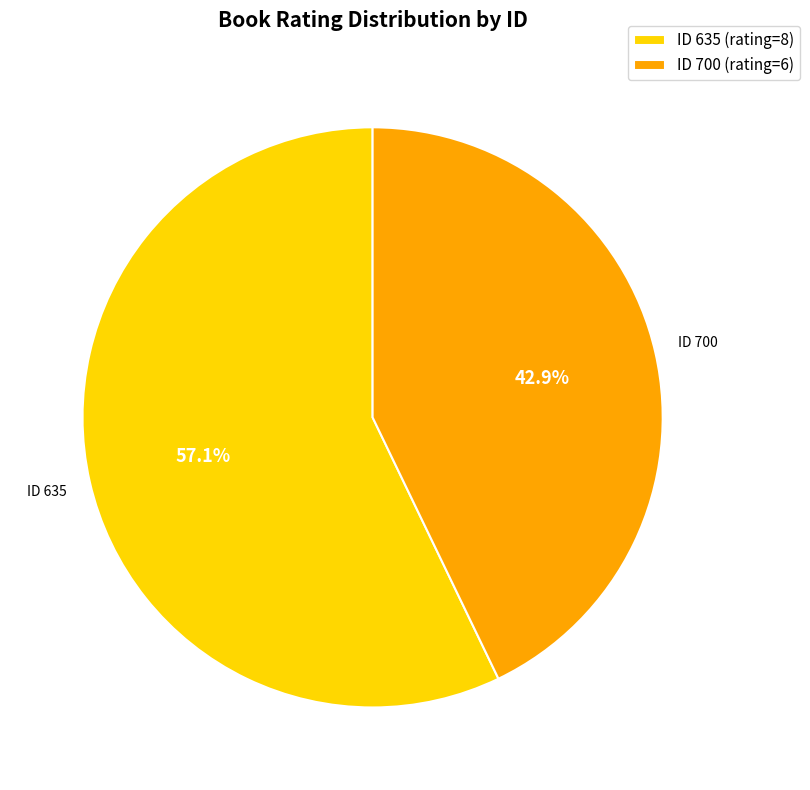

To the nearest percent, what is the average slice percentage?

50%